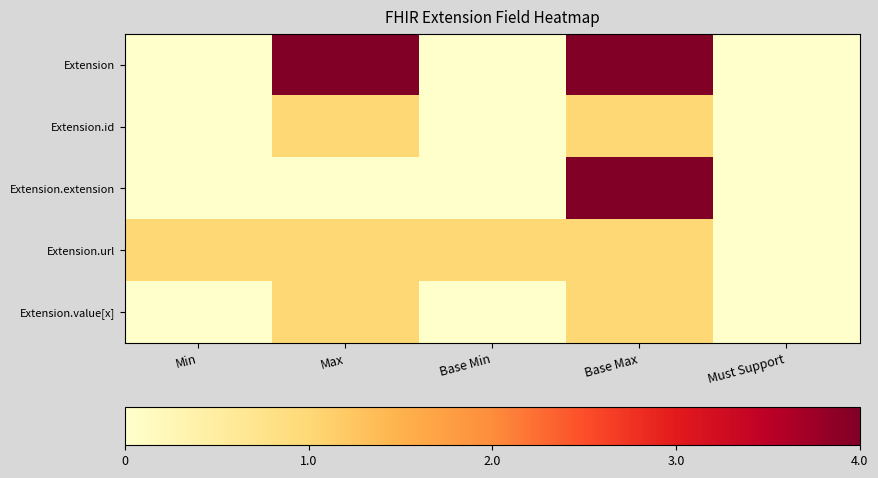

Which label corresponds to the largest value in the chart?

Max